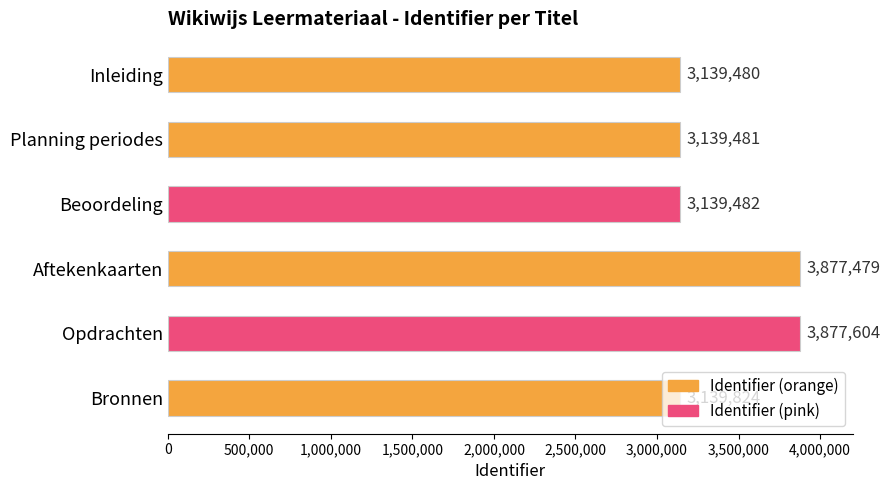

Where is the data nearest to the value 3508542?

Bronnen